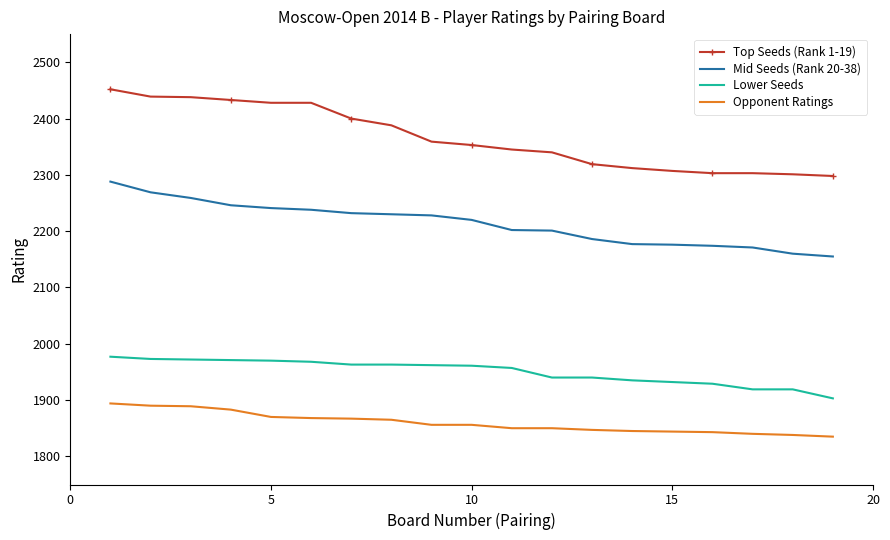

True or false: Mid Seeds (Rank 20-38) and Lower Seeds intersect in this chart.

False